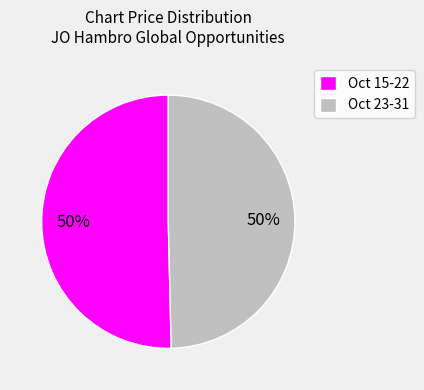

To the nearest percent, what portion does Oct 23-31 represent?

50%